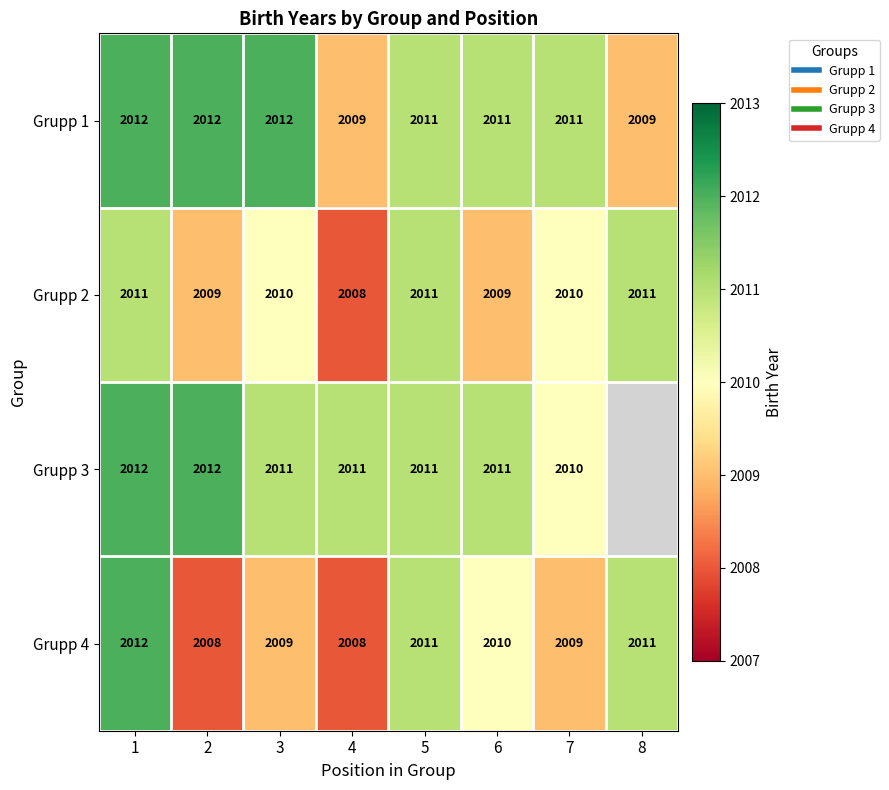

What is the total value across all series at 6?

8041.0